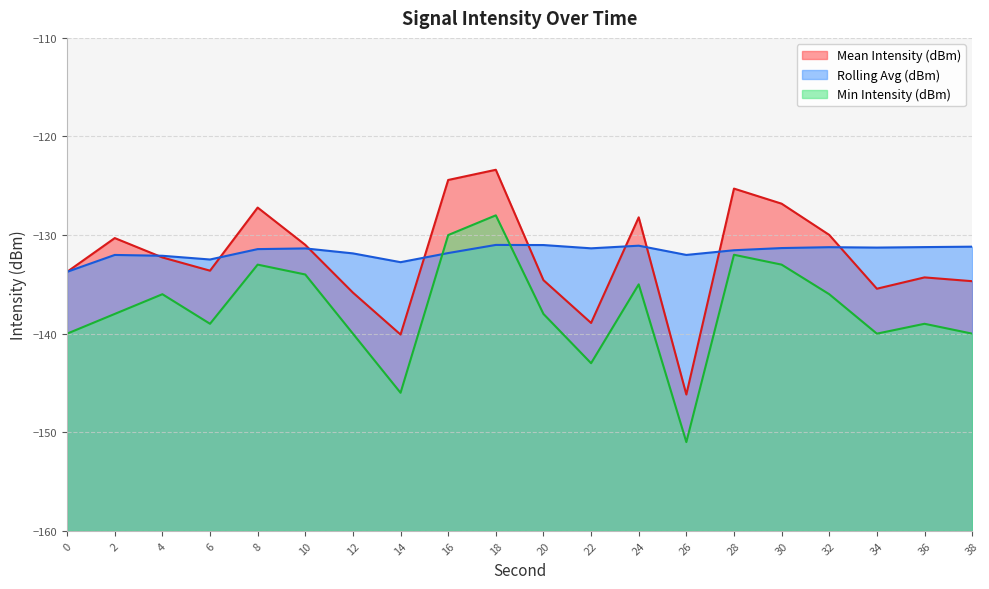

What is the difference between the maximum and minimum values in the Min Intensity (dBm) series?

23.0